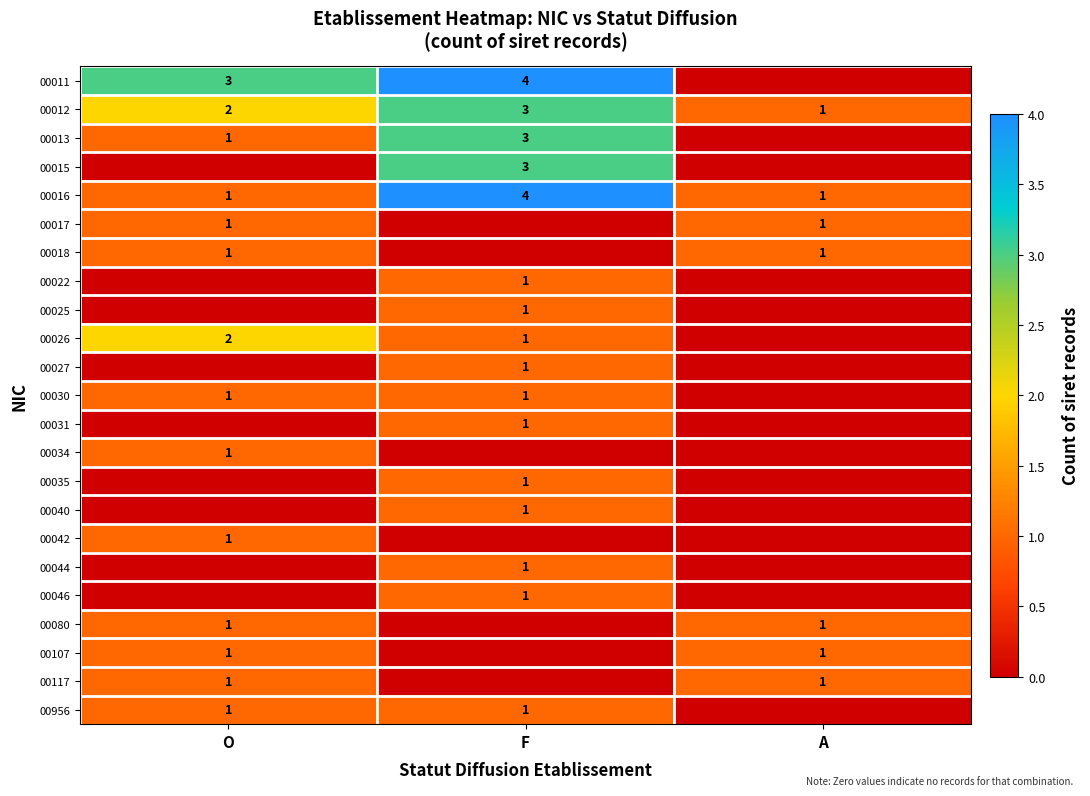

The 00117 series shows 0 at O. True or false?

False